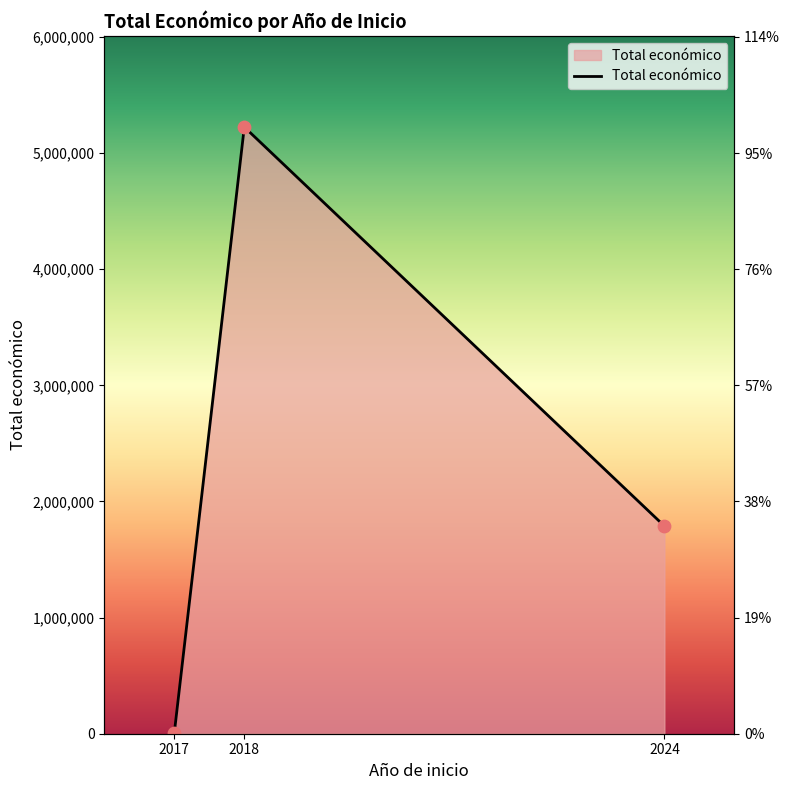

Approximately how many times larger is the value at 2018 compared to 2017?

1044.8